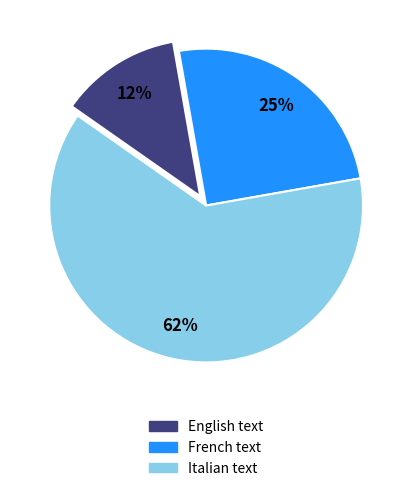

To the nearest percent, what is the average slice percentage?

33%